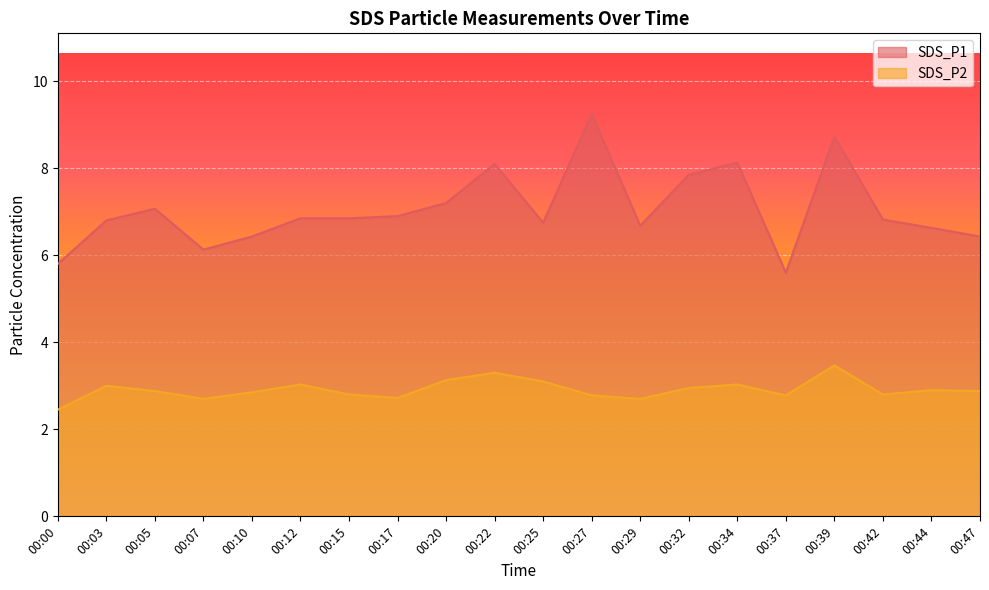

What is the minimum value for SDS_P1?

5.6